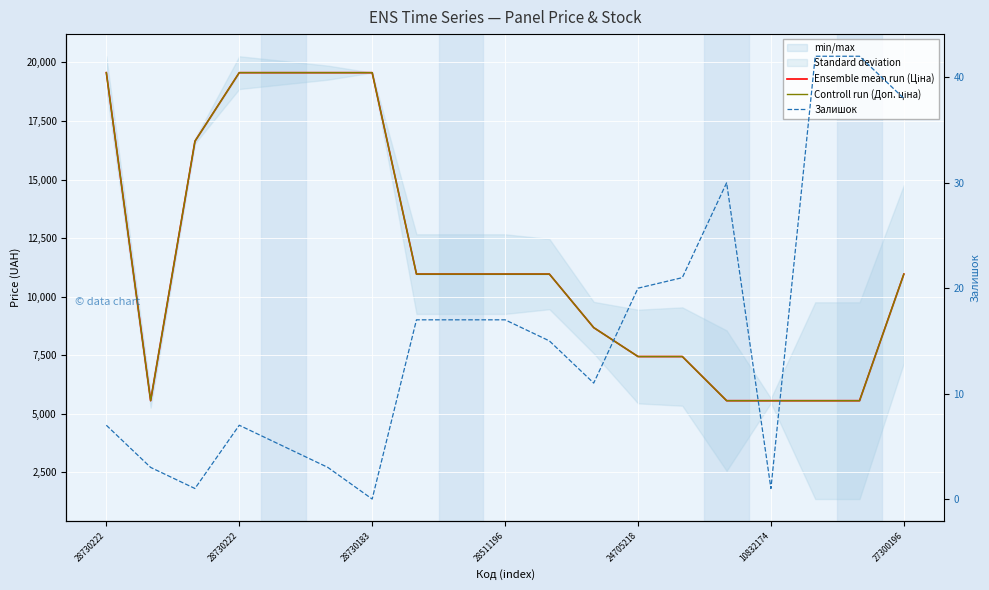

The value of Залишок at 13 is 11.2. True or false?

False